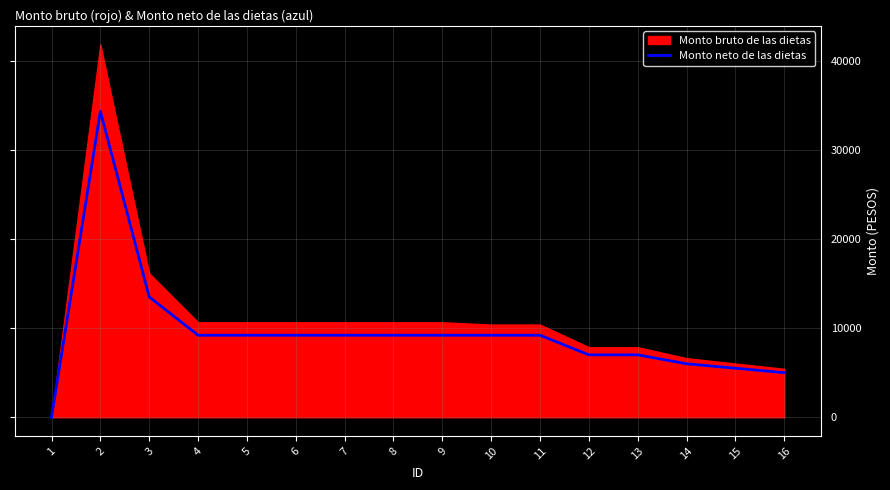

What is the highest value of the Monto neto de las dietas series?

34320